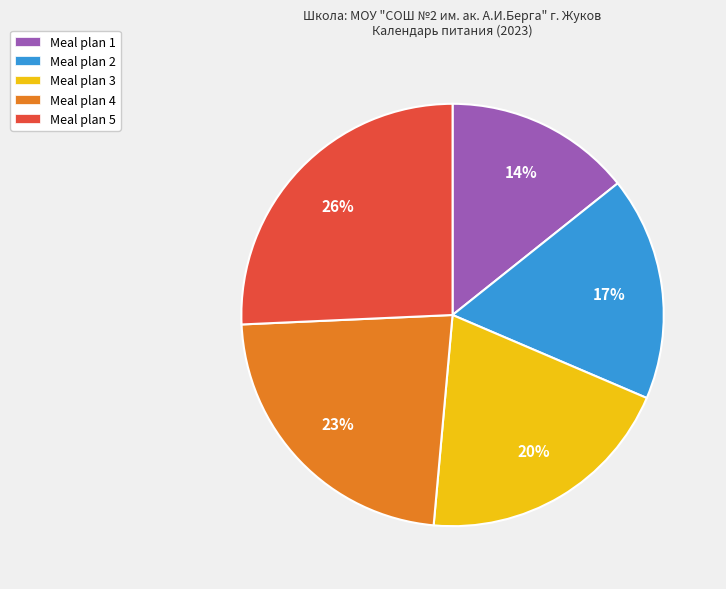

To the nearest percent, what is the average slice percentage?

20%